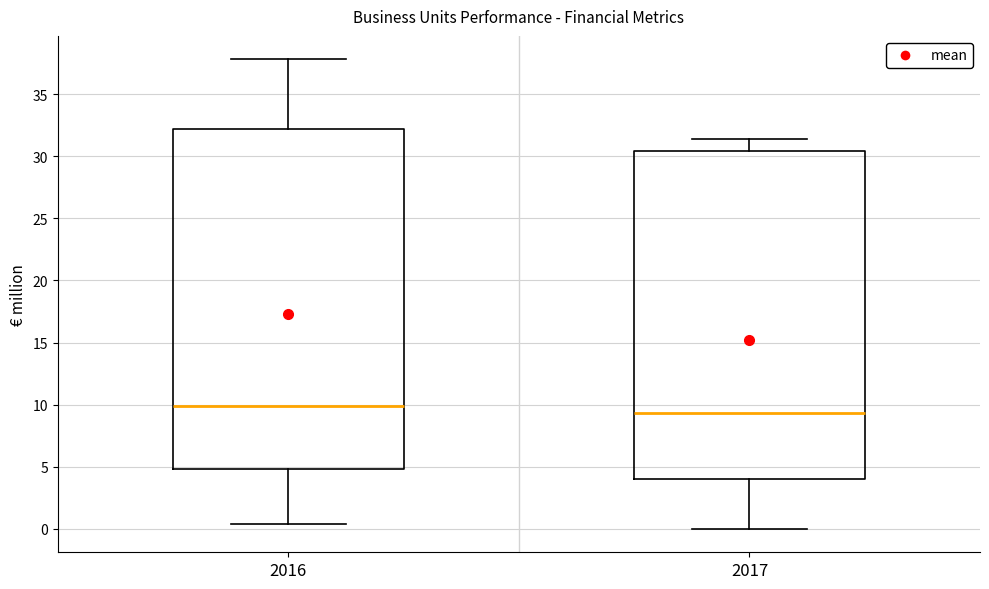

Comparing the boxes themselves (not the whiskers), which one is the tallest?

2016